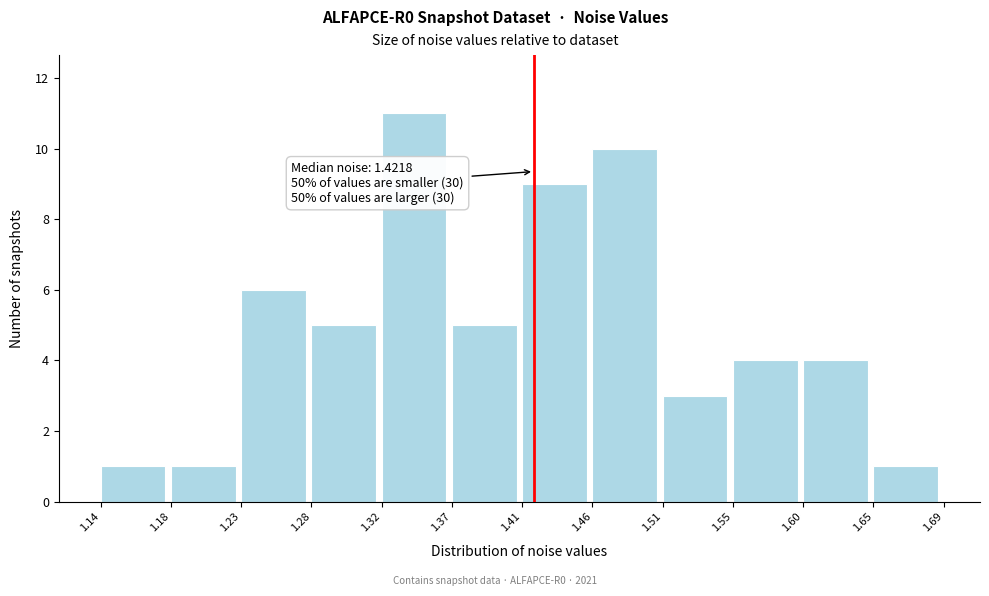

Which range on the x-axis has the tallest bar?

1.32 to 1.37